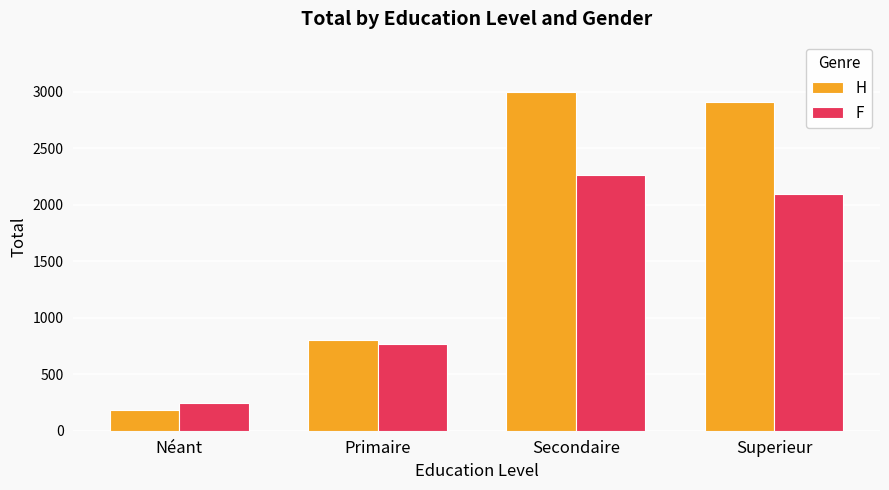

How many bars are there in total?

8